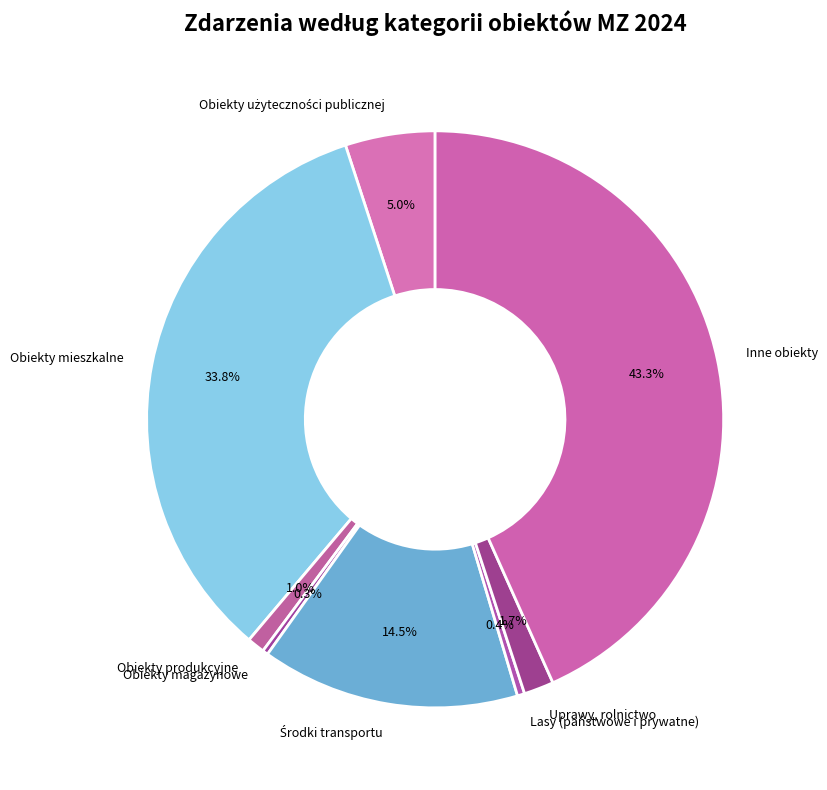

Does Obiekty magazynowe account for over 50% of the chart?

No